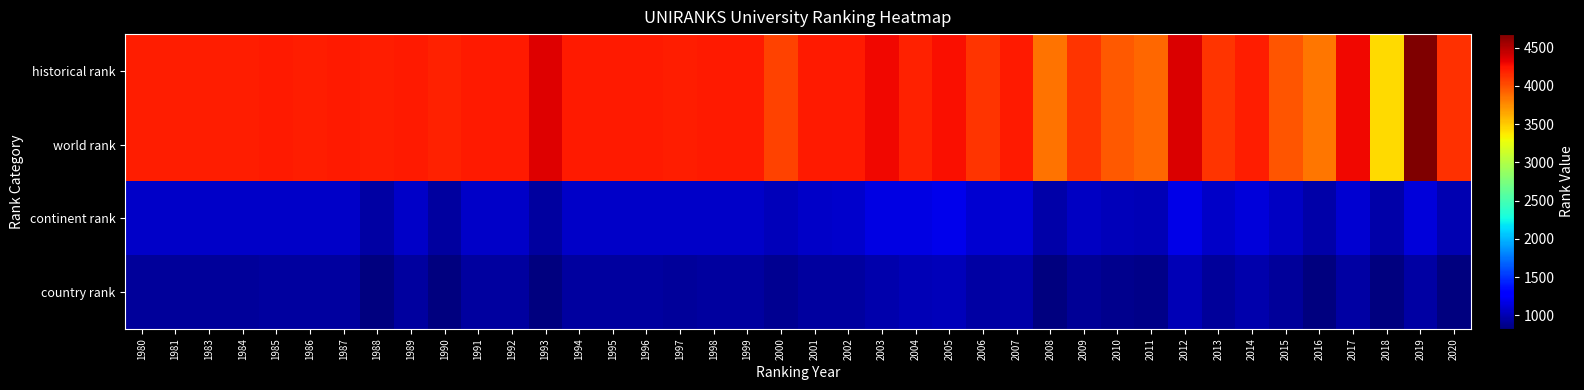

Which series has the largest total across all categories?

historical rank